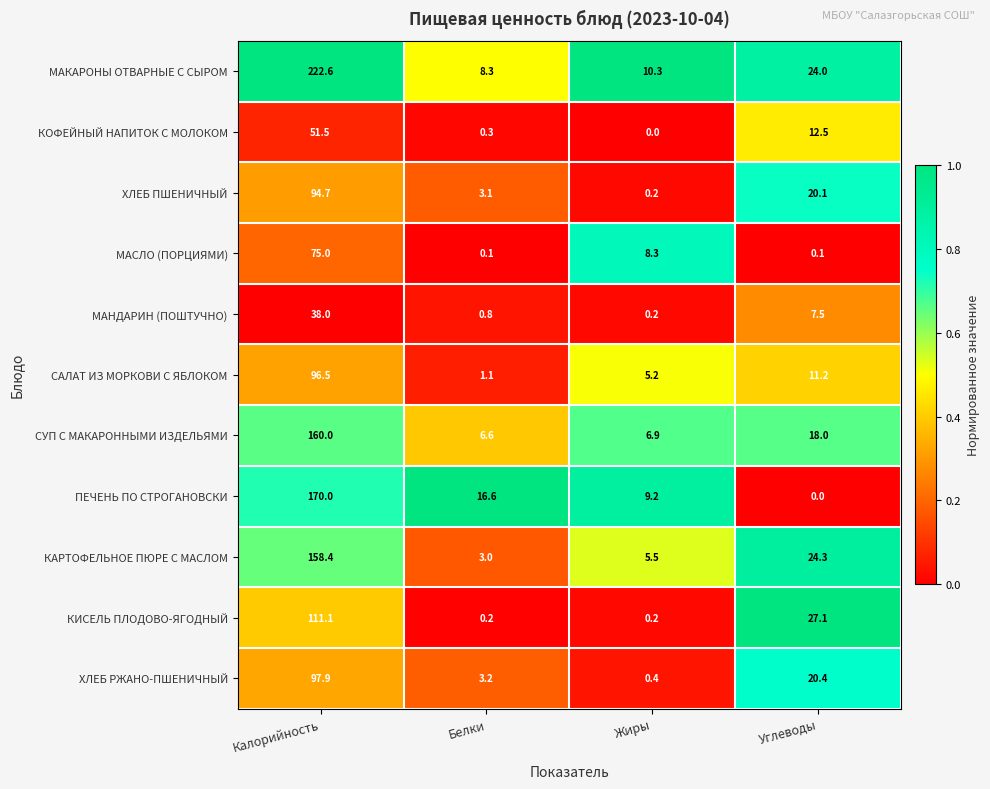

The value of ХЛЕБ ПШЕНИЧНЫЙ at Белки is 2.0. True or false?

False